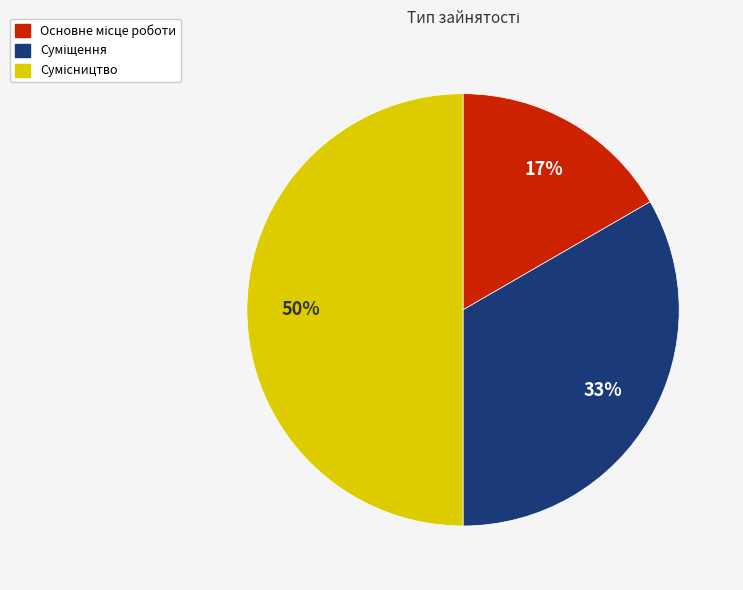

Count the number of slices in the pie.

3